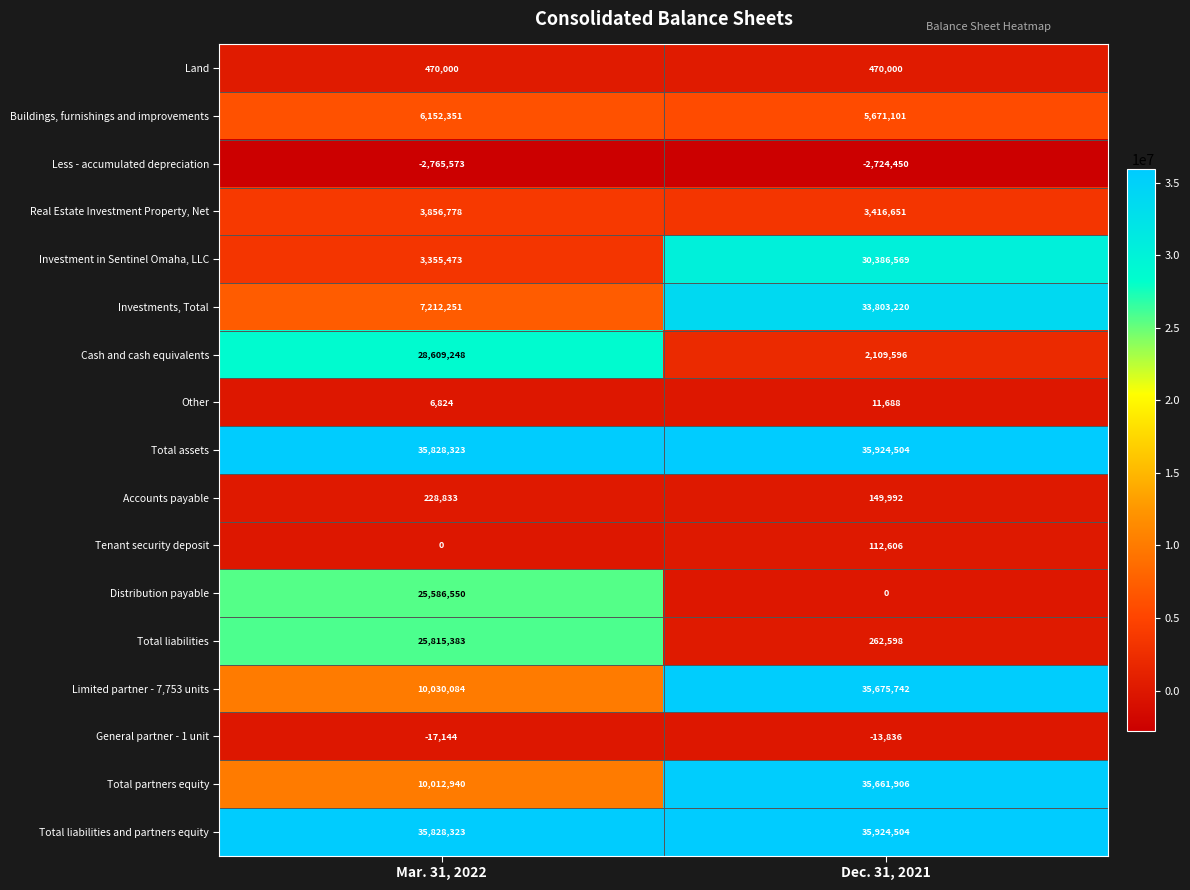

How many series are shown in this chart?

17